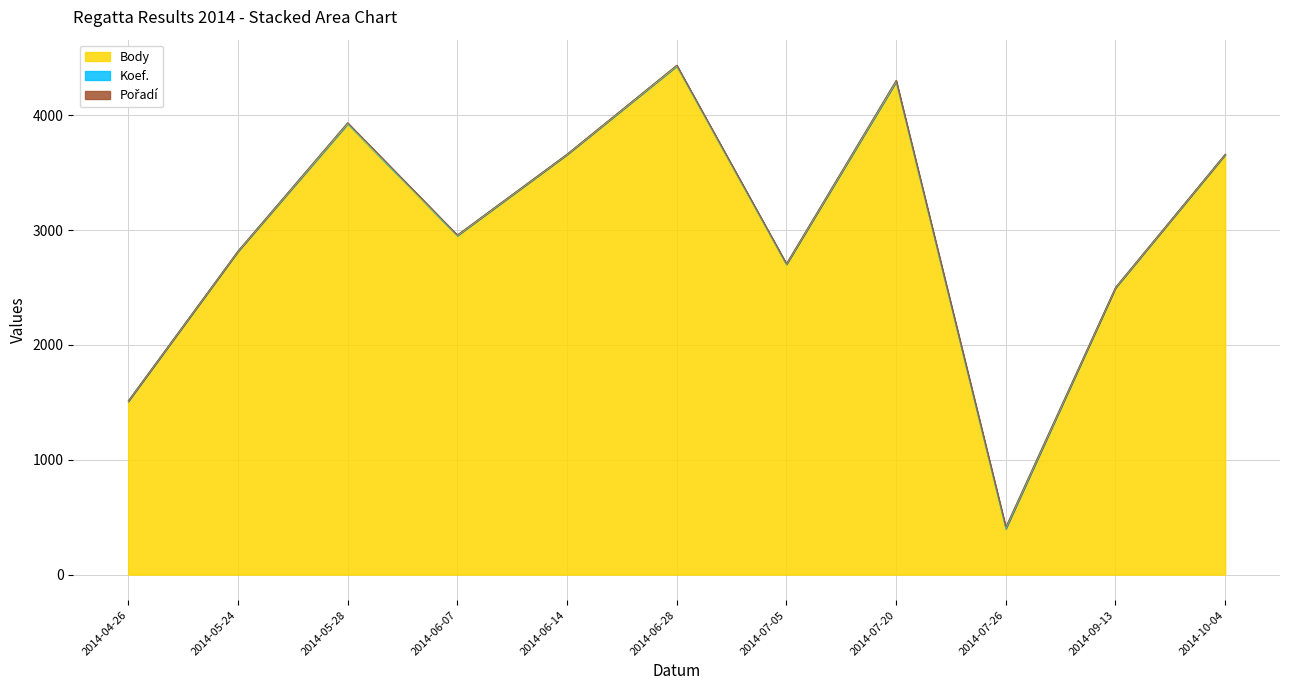

What position from the right is 2014-09-13?

2